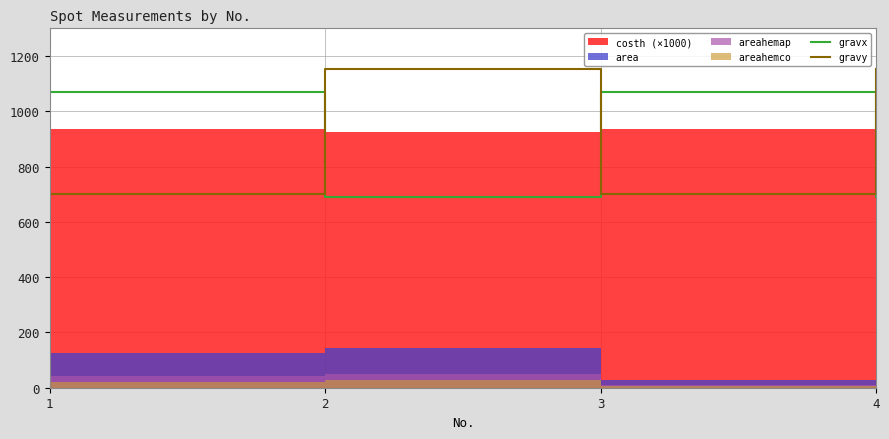

How many interior local peaks does the gravx series have?

1